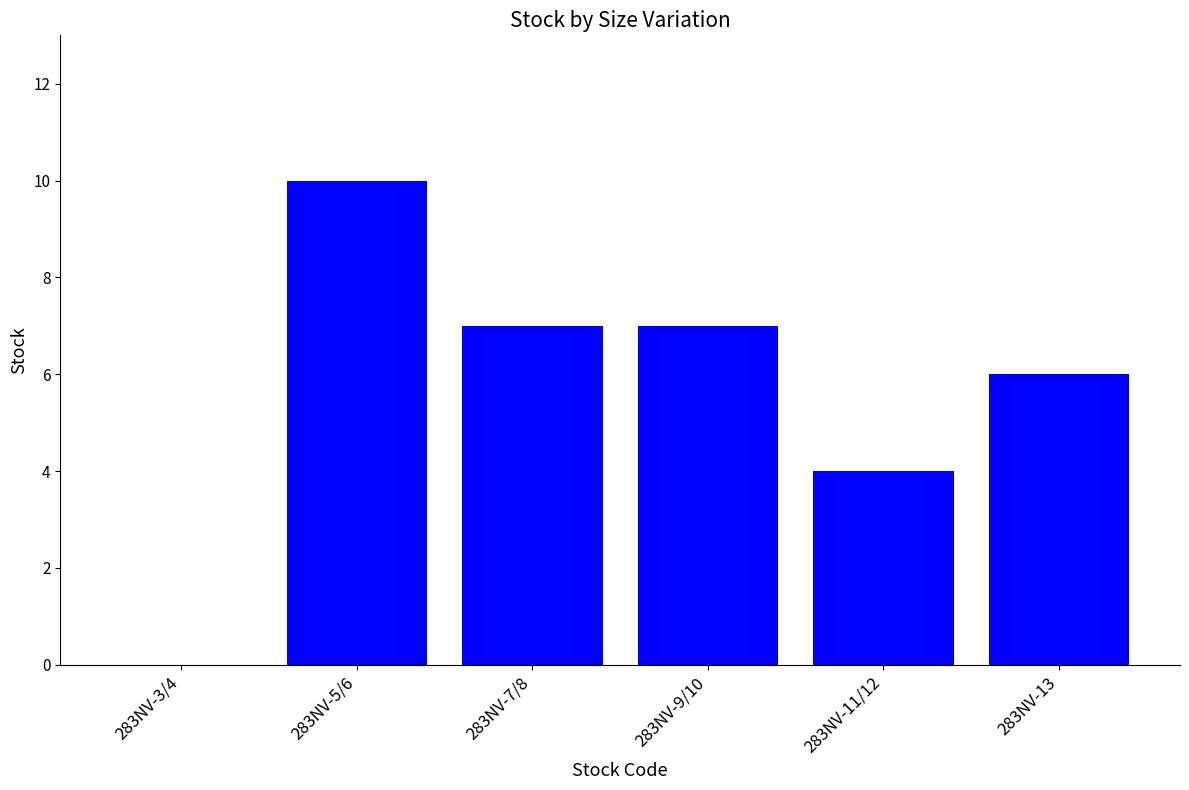

Between 283NV-3/4 and 283NV-13, which is larger?

283NV-13